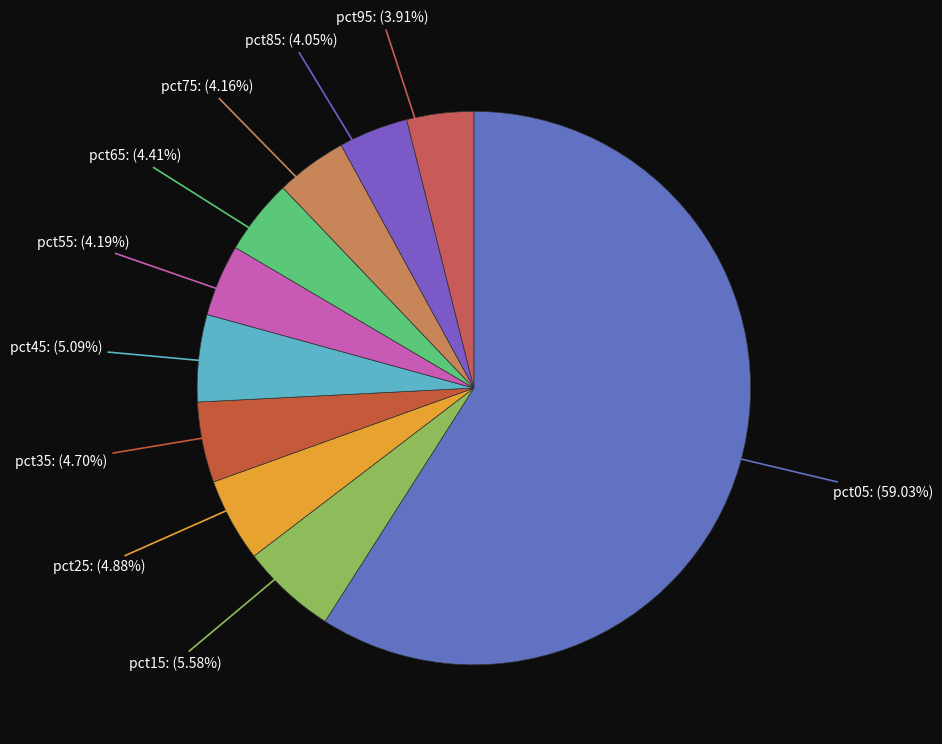

What percentage is the pct95 slice, to the nearest percent?

4%